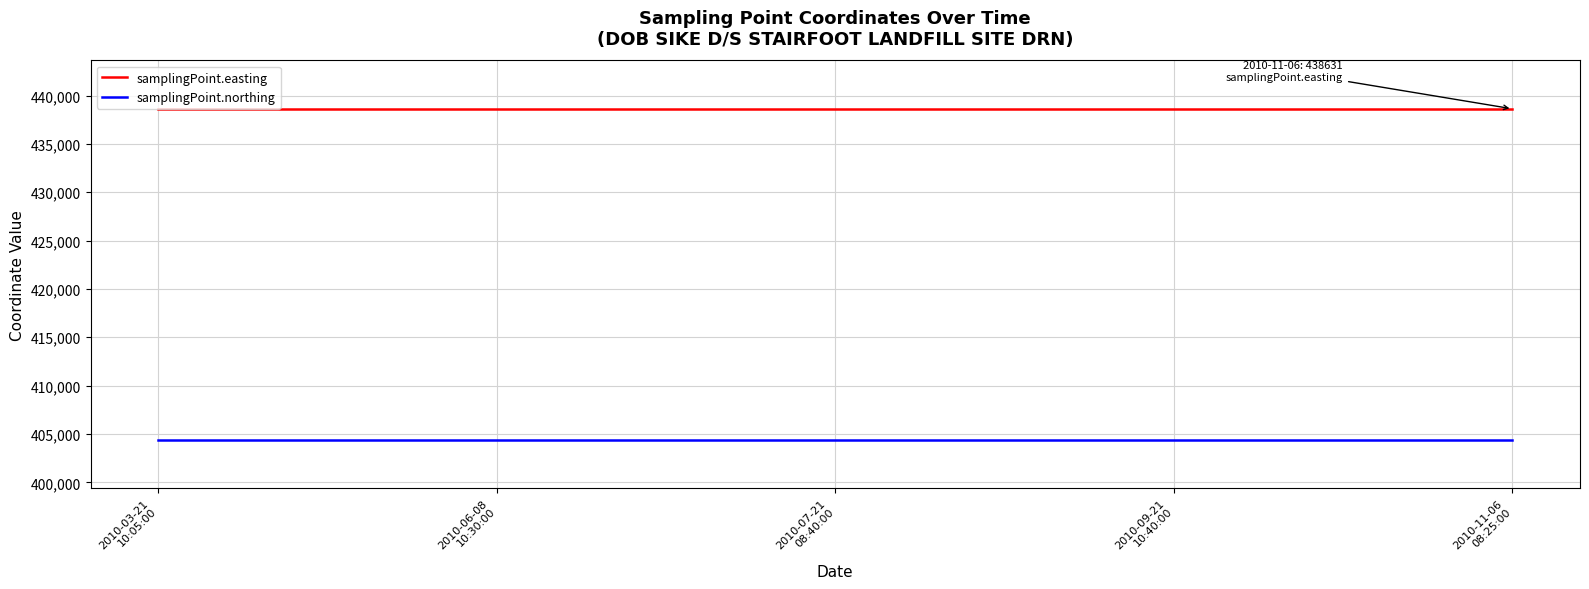

Which series has the largest total across all categories?

samplingPoint.easting